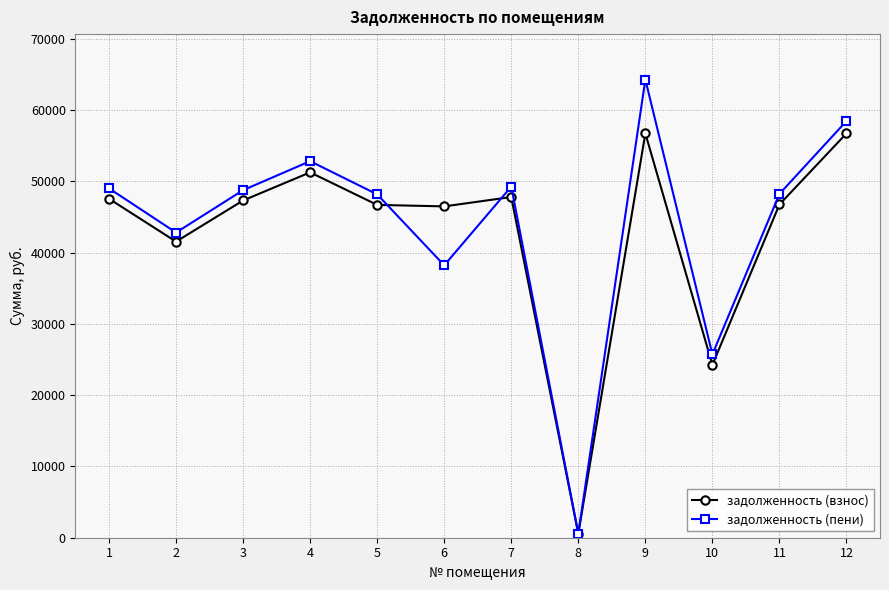

Is it true that задолженность (взнос) equals 47329.1 at 3?

True